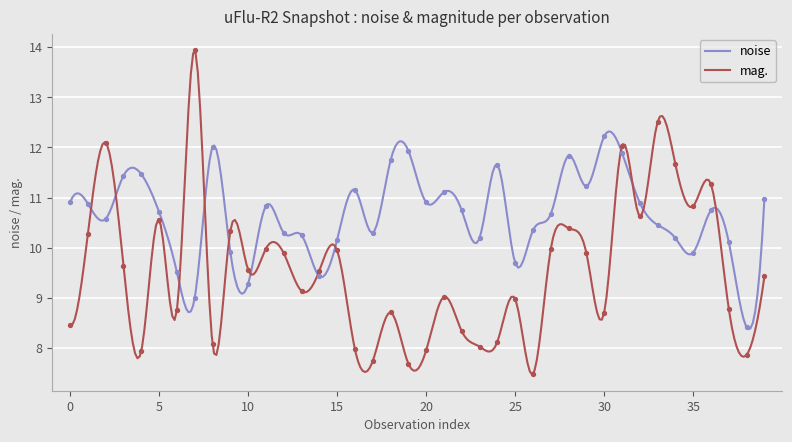

At how many categories does at least one series exceed 9?

39